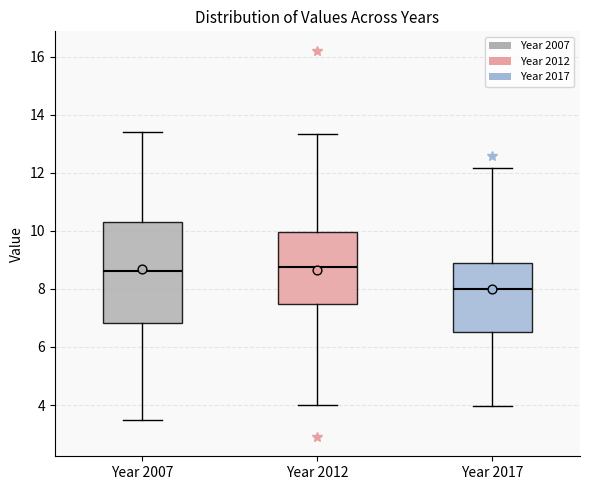

Which box is the tallest, from its lower edge to its upper edge?

Year 2007